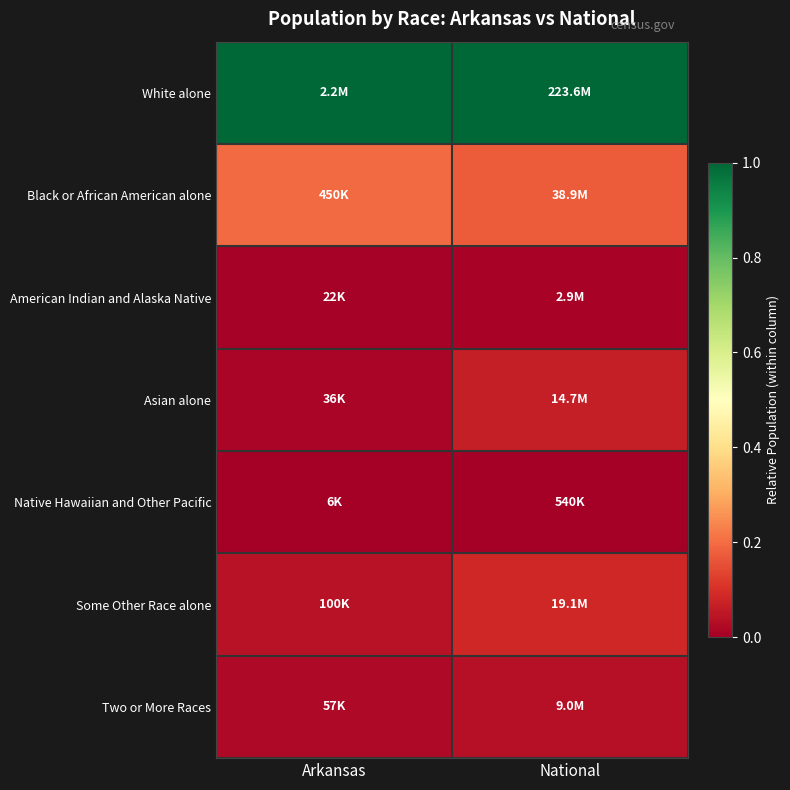

At Arkansas, list the series in order from largest to smallest.

White alone, Black or African American alone, Some Other Race alone, Two or More Races, Asian alone, American Indian and Alaska Native, Native Hawaiian and Other Pacific